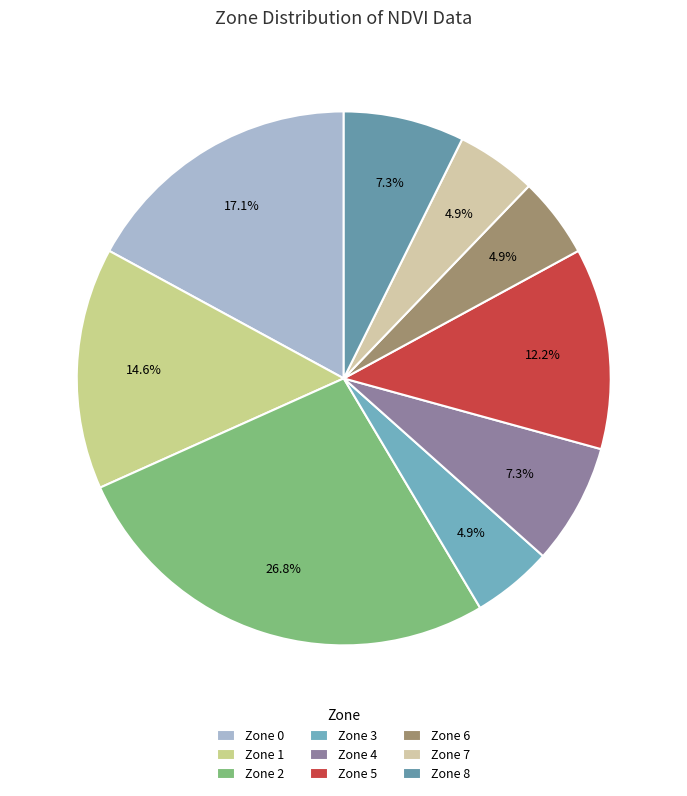

Between Zone 0 and Zone 3, which is larger?

Zone 0